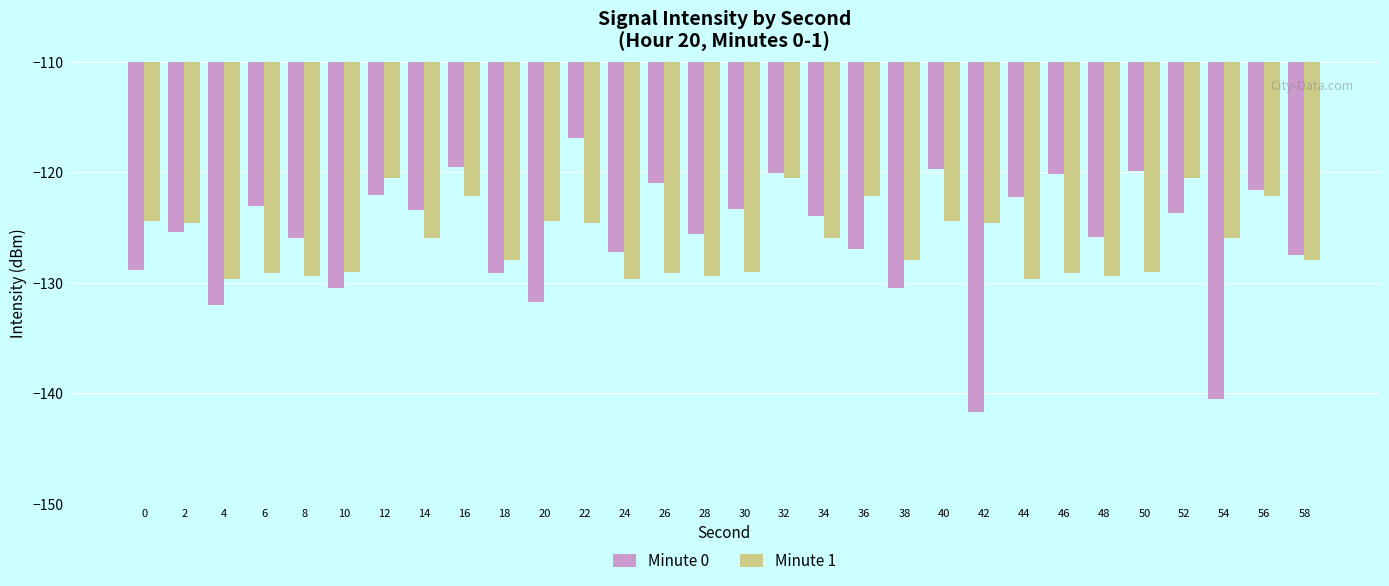

True or false: Minute 1 has a value of -39.5 at 58.

False